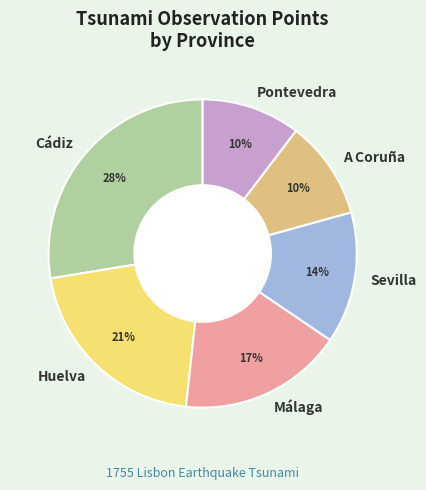

True or false: Huelva accounts for 32% of the total.

False